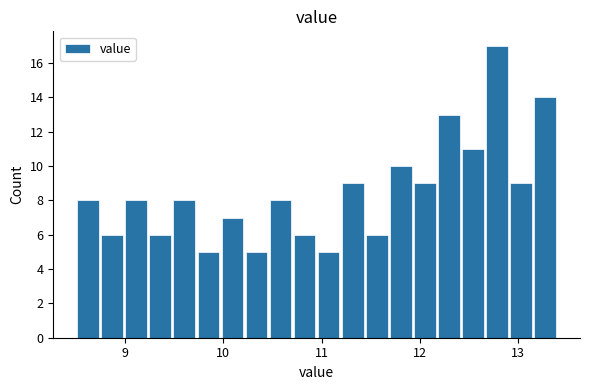

Around what value on the x-axis is the tallest bar? Give the approximate position of its centre, as read against the axis.

12.8